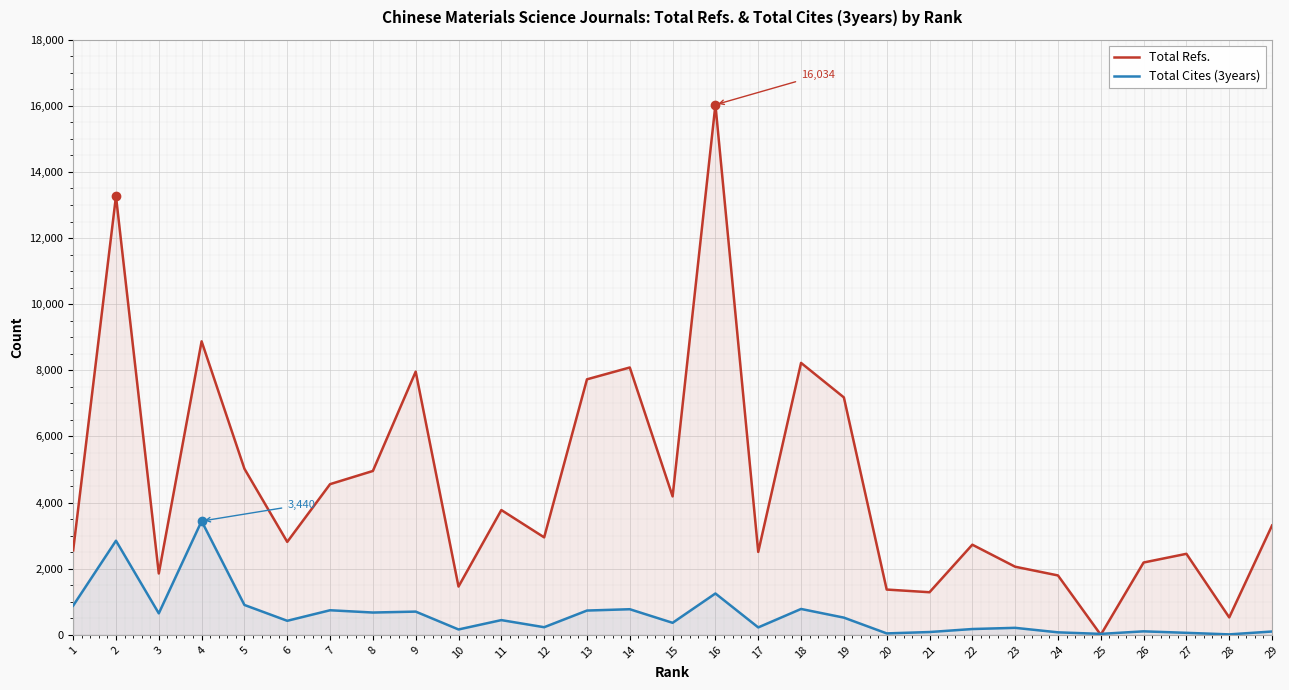

At which label is Total Refs. closest to 8017?

9